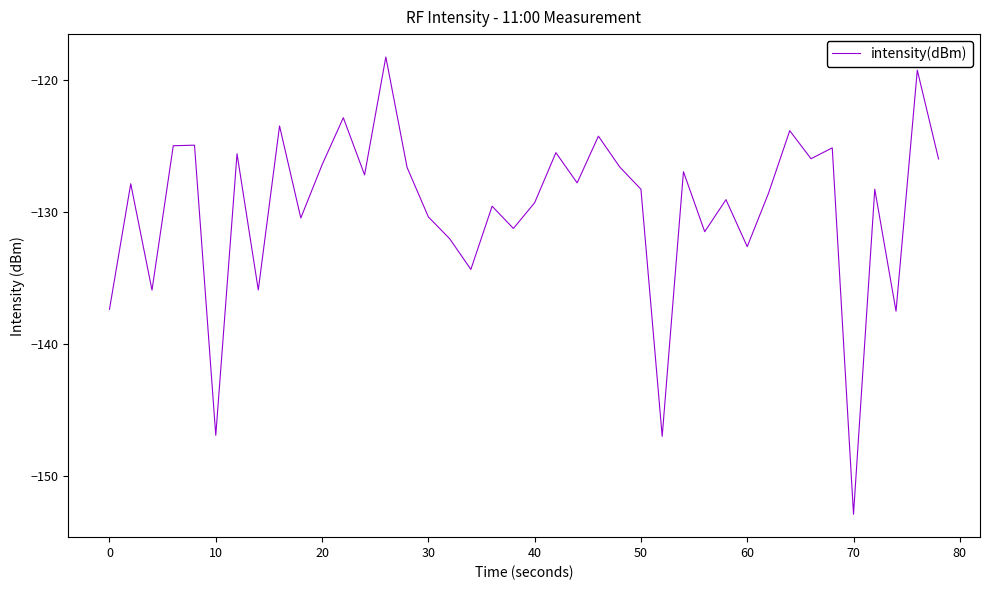

What is the average value?

-129.7